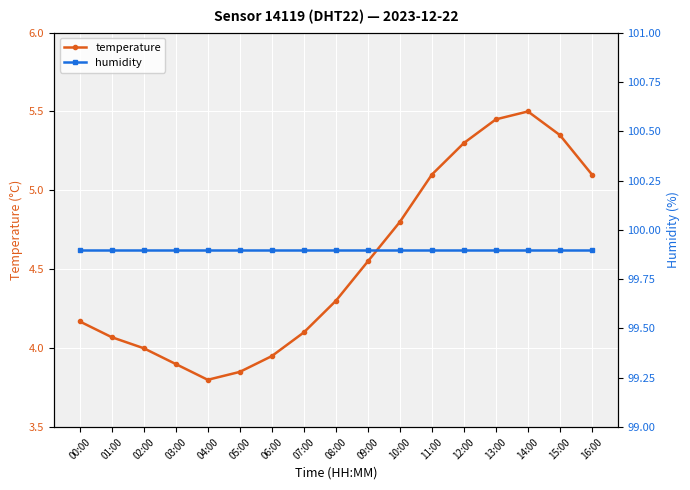

Reading left to right, what are all the values shown in this chart?

temperature: 00:00=4.2	01:00=4.1	02:00=4.0	03:00=3.9	04:00=3.8	05:00=3.9	06:00=4.0	07:00=4.1	08:00=4.3	09:00=4.5	10:00=4.8	11:00=5.1	12:00=5.3	13:00=5.5	14:00=5.5	15:00=5.3	16:00=5.1
humidity: 00:00=99.9	01:00=99.9	02:00=99.9	03:00=99.9	04:00=99.9	05:00=99.9	06:00=99.9	07:00=99.9	08:00=99.9	09:00=99.9	10:00=99.9	11:00=99.9	12:00=99.9	13:00=99.9	14:00=99.9	15:00=99.9	16:00=99.9